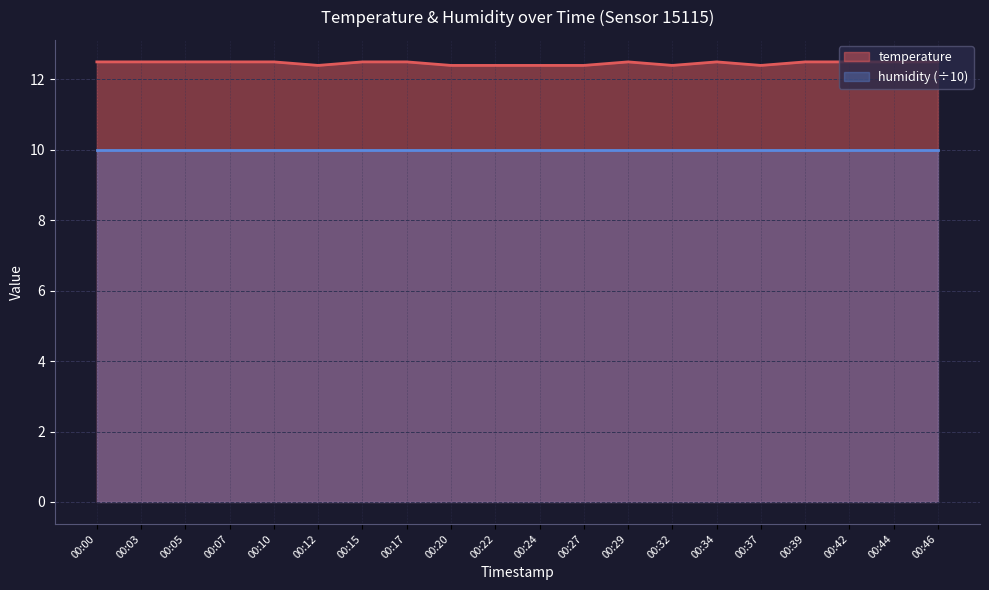

At which category does the data reach its first local peak?

00:29